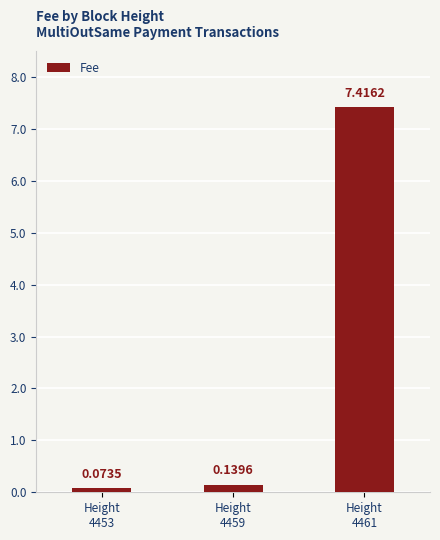

What is the change in value from Height
4459 to Height
4461?

+7.3